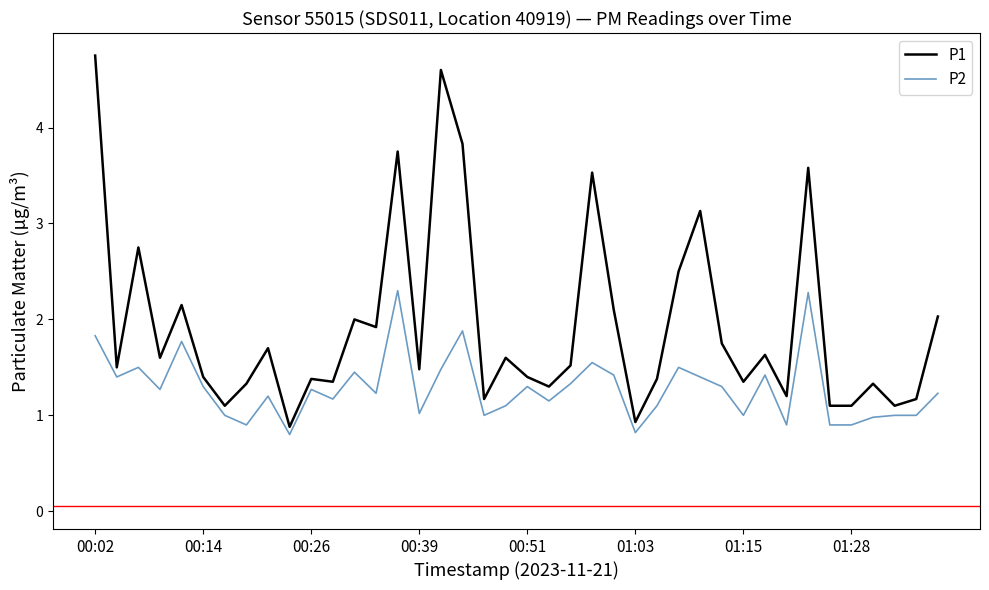

What is the greatest value displayed?

4.8